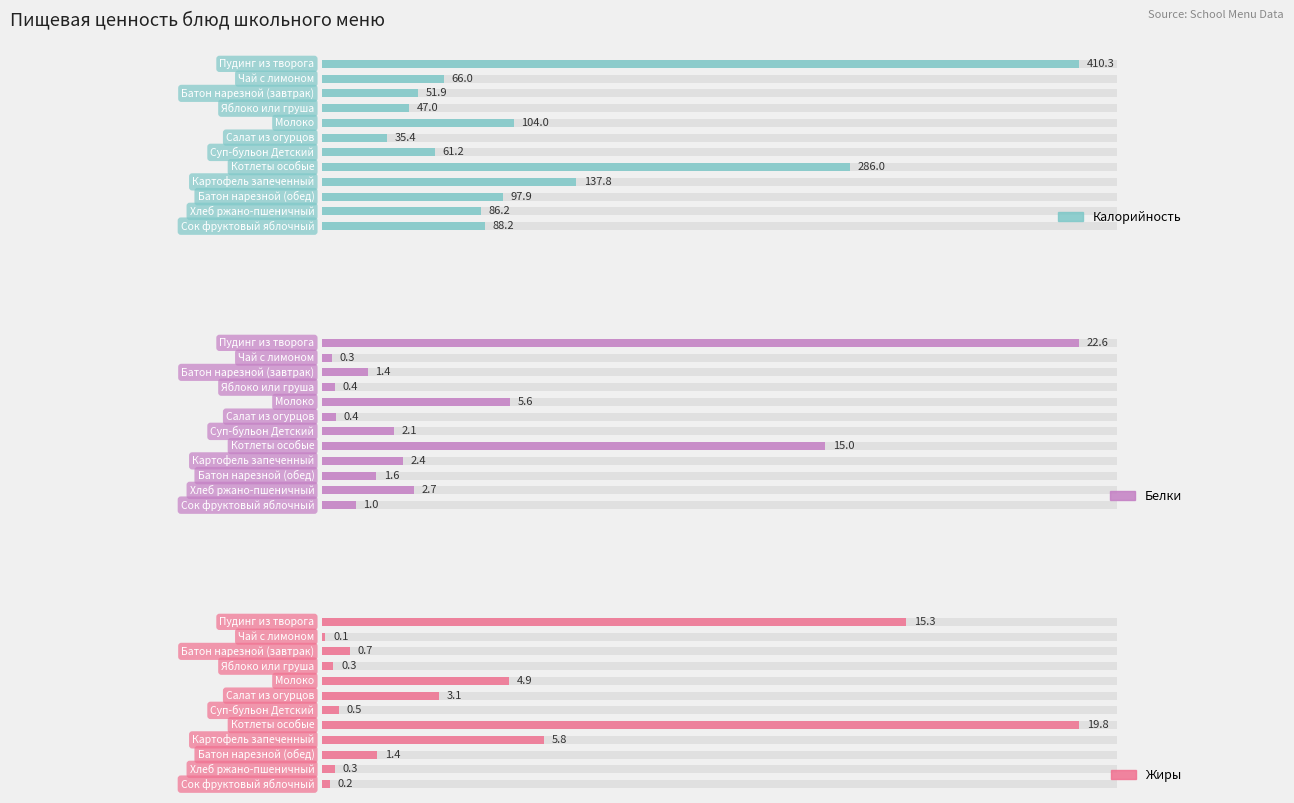

What is the total value across all series at 0?

448.2